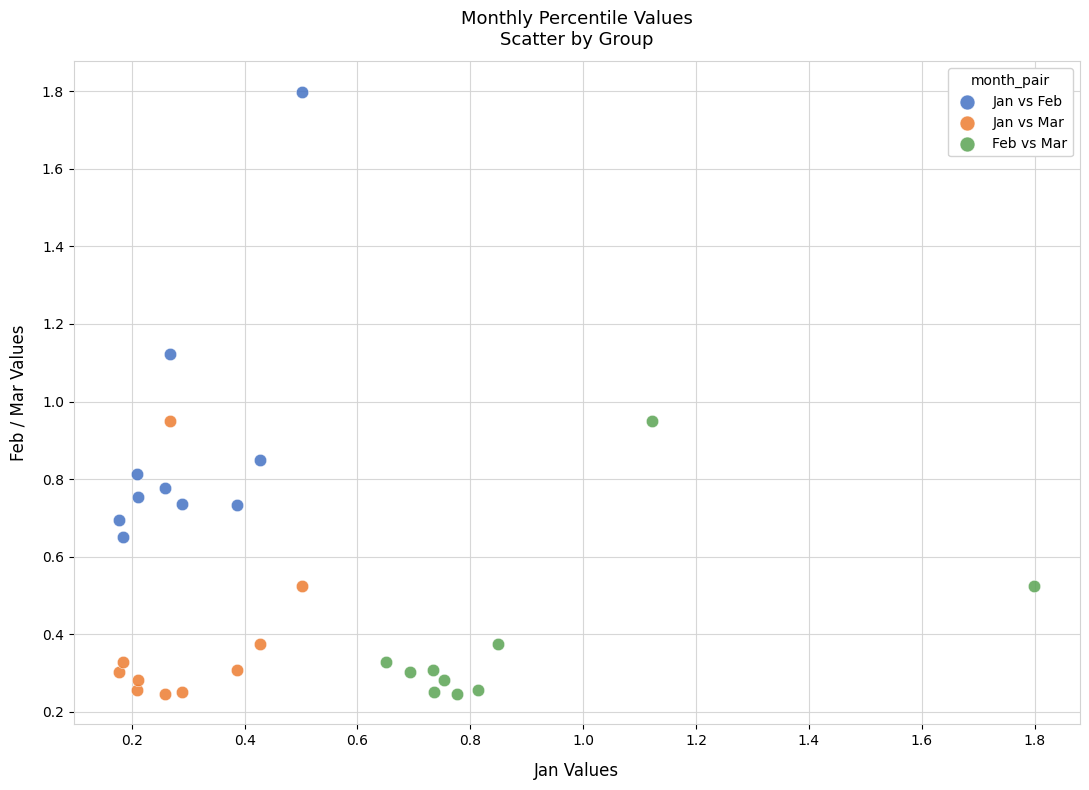

Which series has the largest Y range (max minus min)?

Jan vs Feb